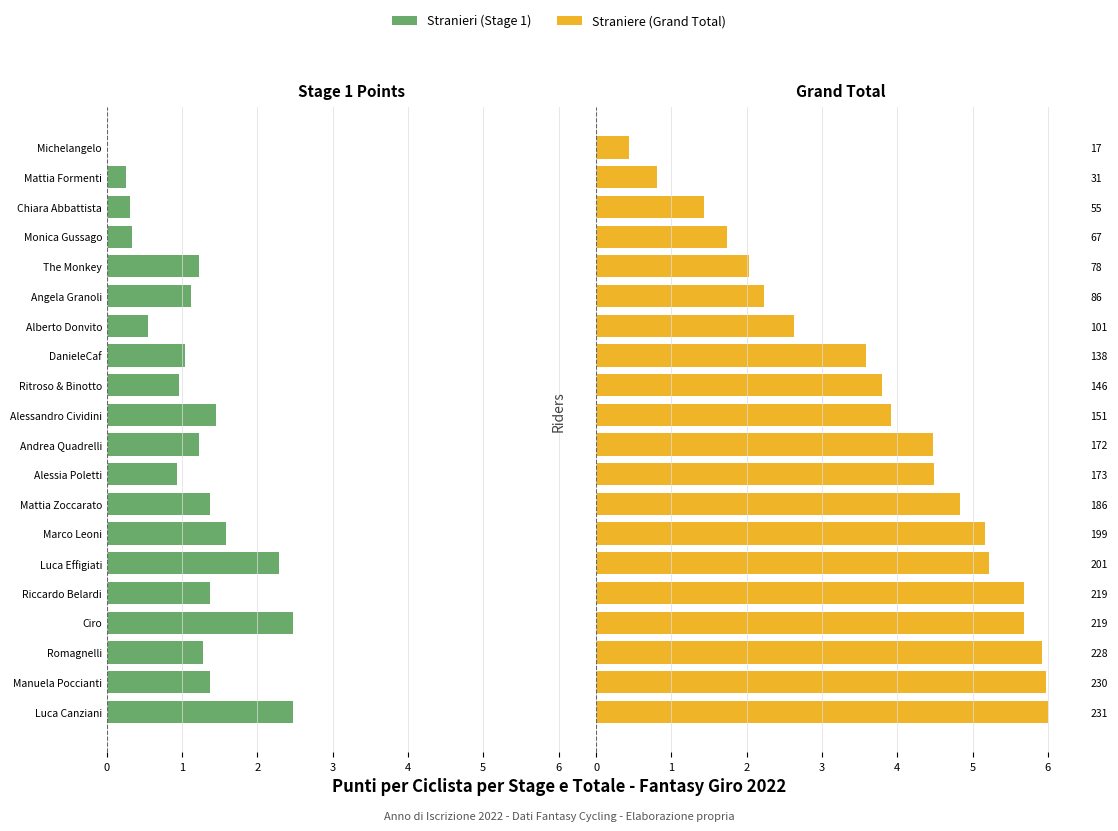

Read the Straniere value at 172.

4.5